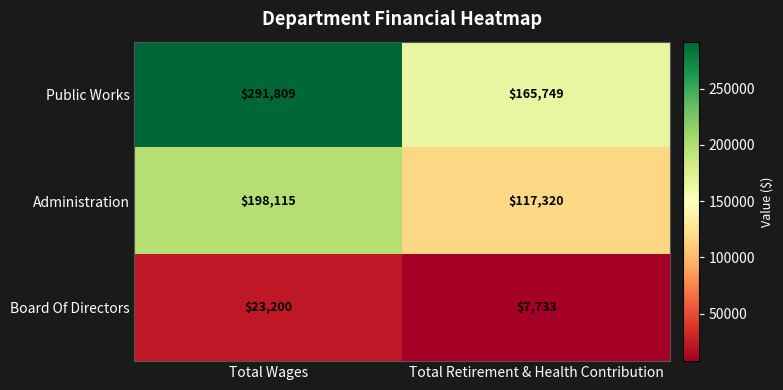

What is the total value across all series at Total Wages?

513124